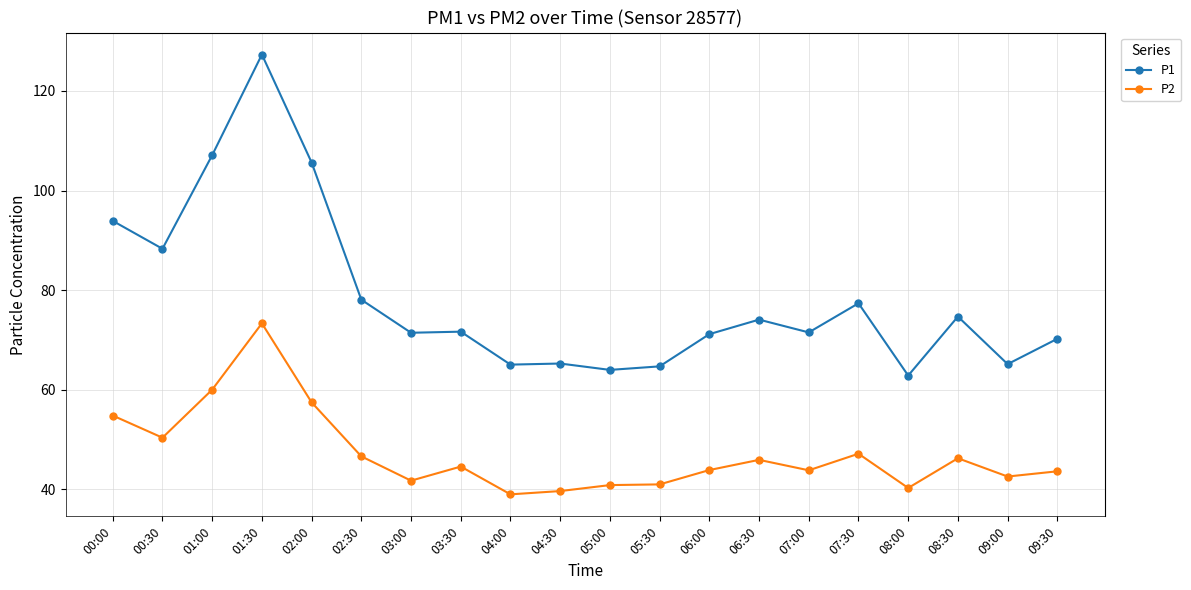

How many lines are shown in the chart?

2